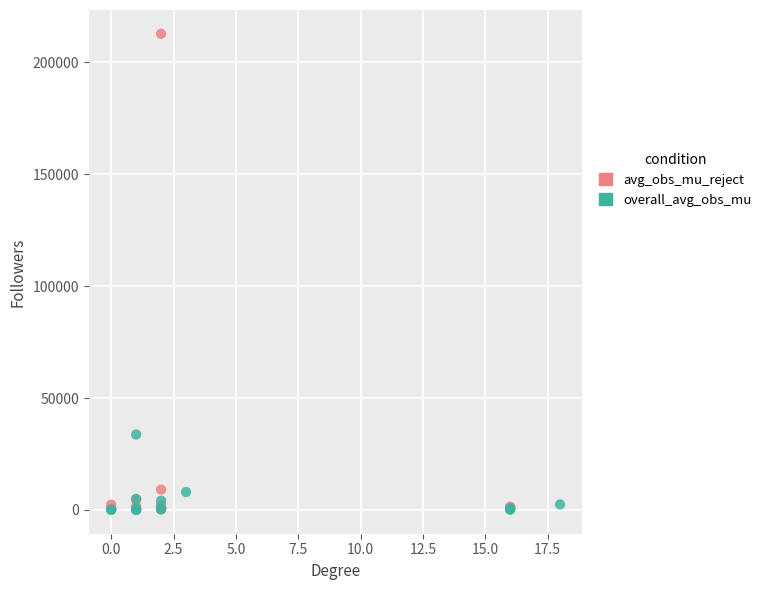

Which series reaches the maximum Y coordinate?

avg_obs_mu_reject